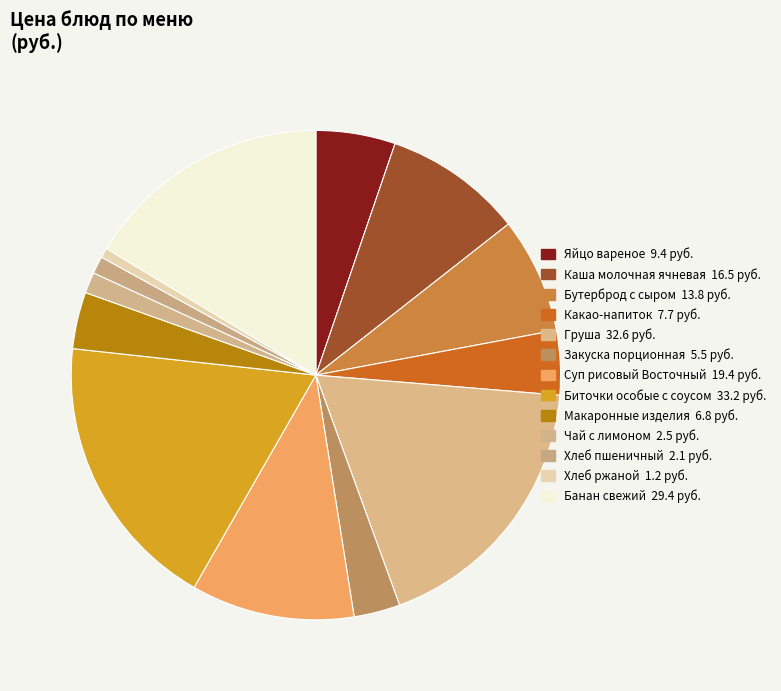

What percentage is the Хлеб пшеничный slice, to the nearest percent?

1%